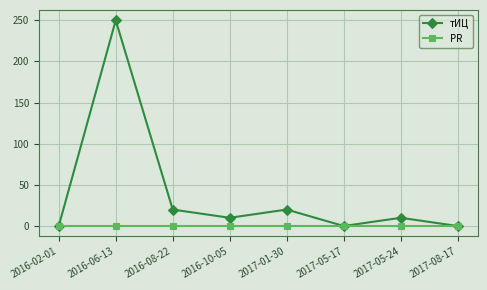

Rank the series by their average value, from lowest to highest.

PR, тИЦ